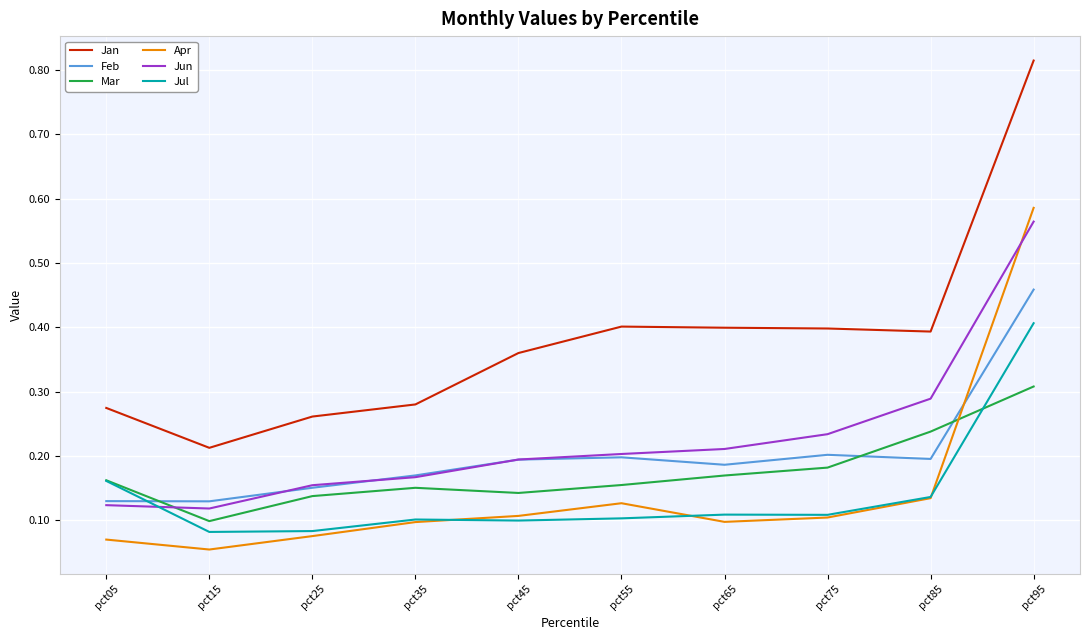

Which series has the largest total across all categories?

Jan